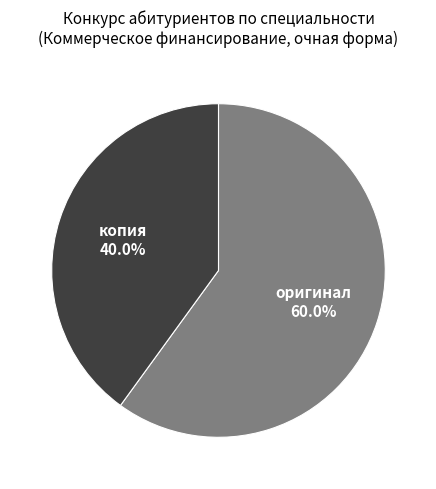

Is there any slice that represents more than half of the pie?

Yes